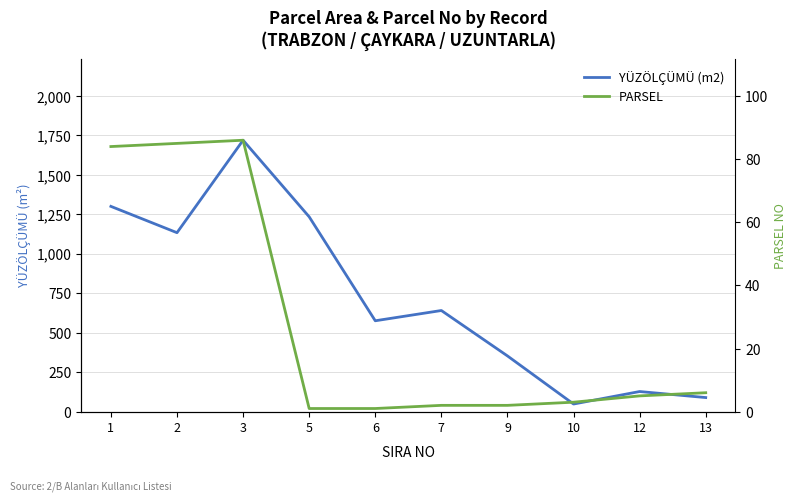

True or false: YÜZÖLÇÜMÜ (m2) and PARSEL intersect in this chart.

False